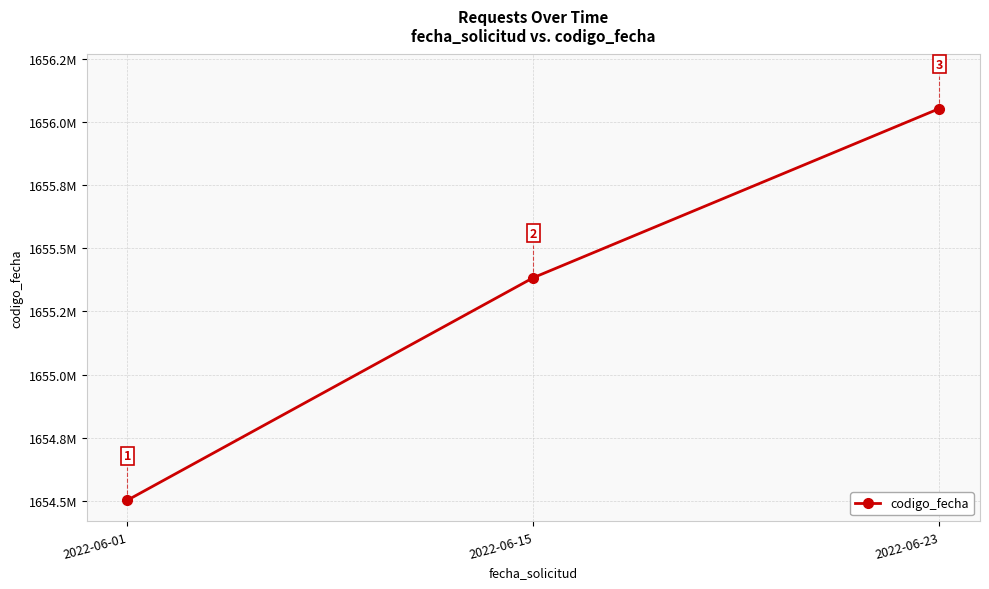

Which has a higher value, 2022-06-15 or 2022-06-23?

2022-06-23